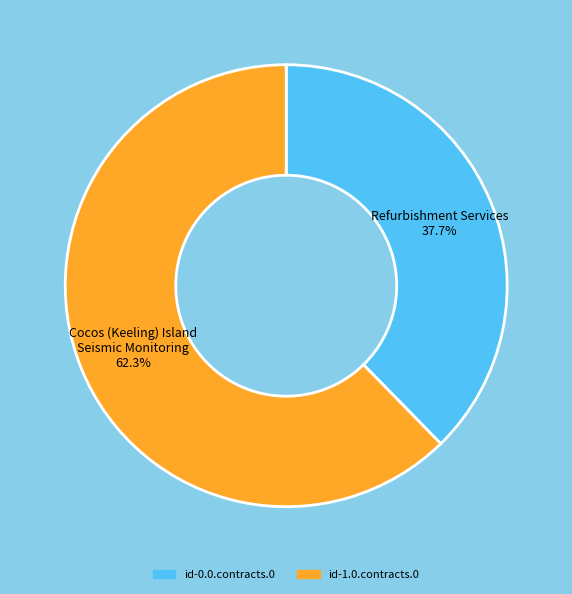

True or false: id-1.0.contracts.0 accounts for 62% of the total.

True